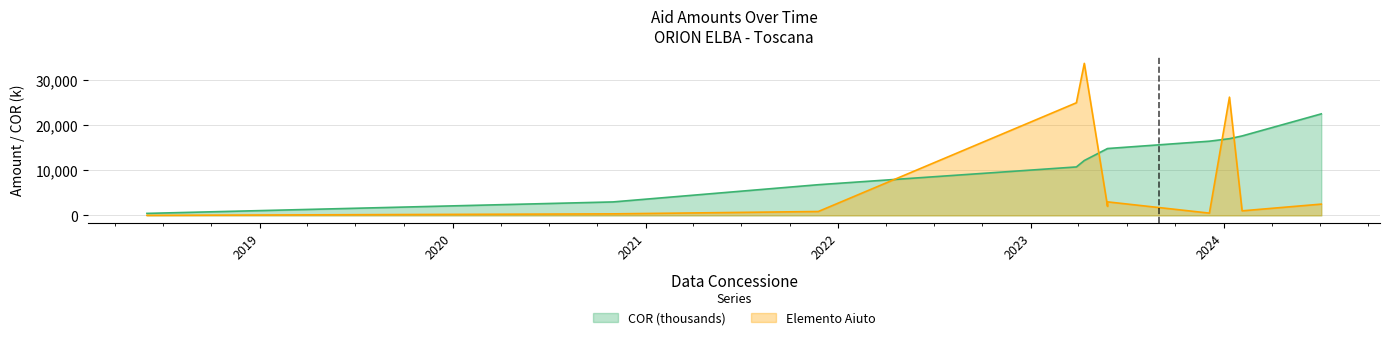

Does the chart have visible grid lines?

Yes